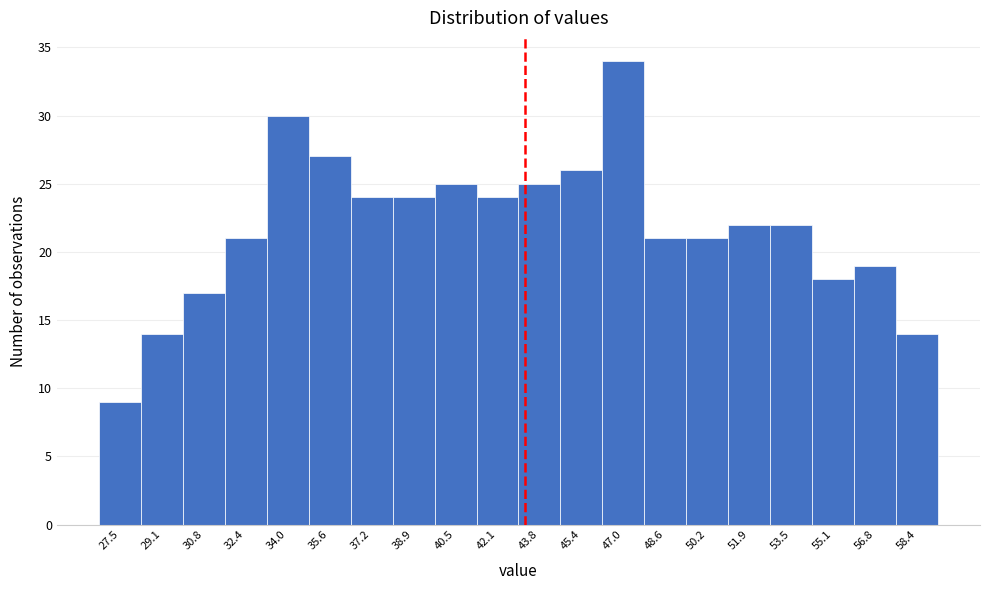

Reading left to right, list all the values displayed in this chart.

9	14	17	21	30	27	24	24	25	24	25	26	34	21	21	22	22	18	19	14